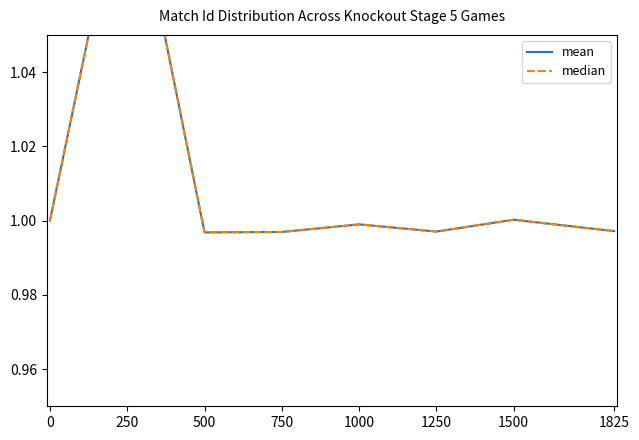

Is the value of median at 750 greater than the value of mean at 1500?

No